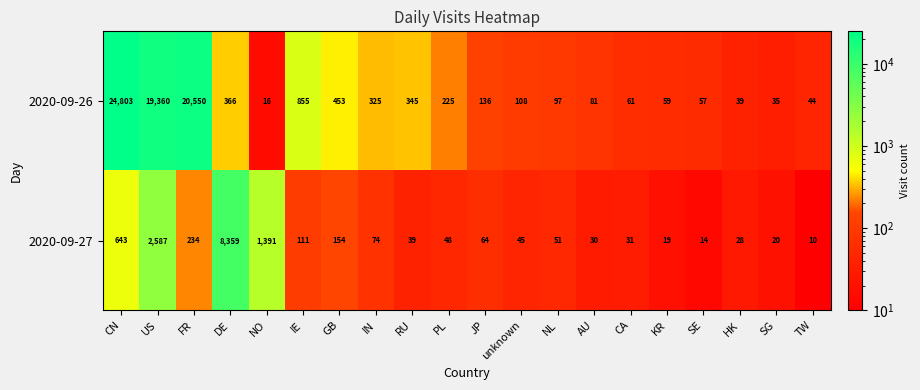

How many categories are shown in the chart?

20